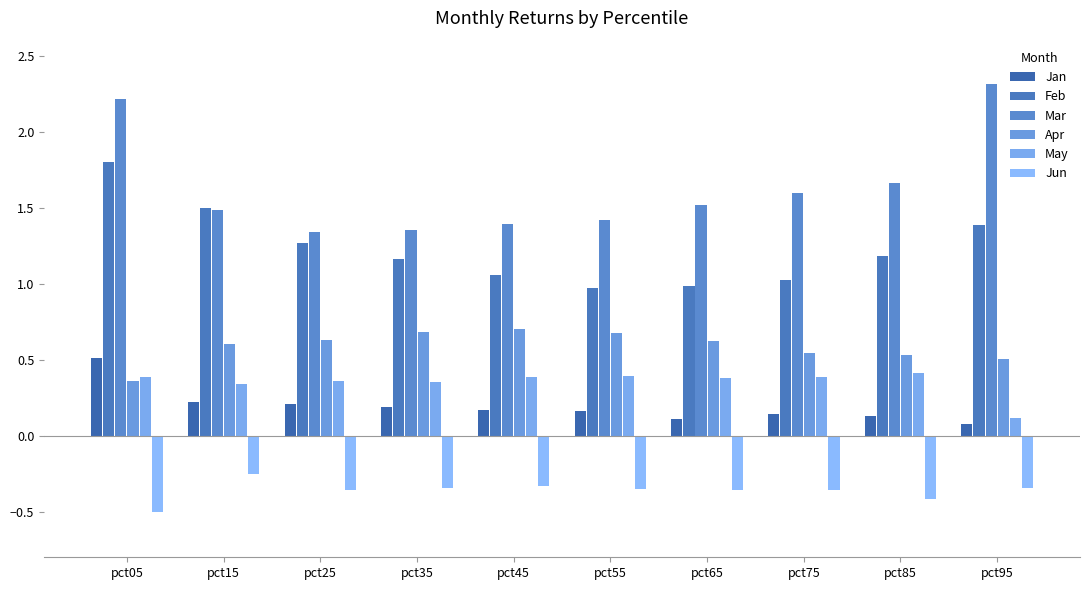

What is the average value of the Mar series?

1.6